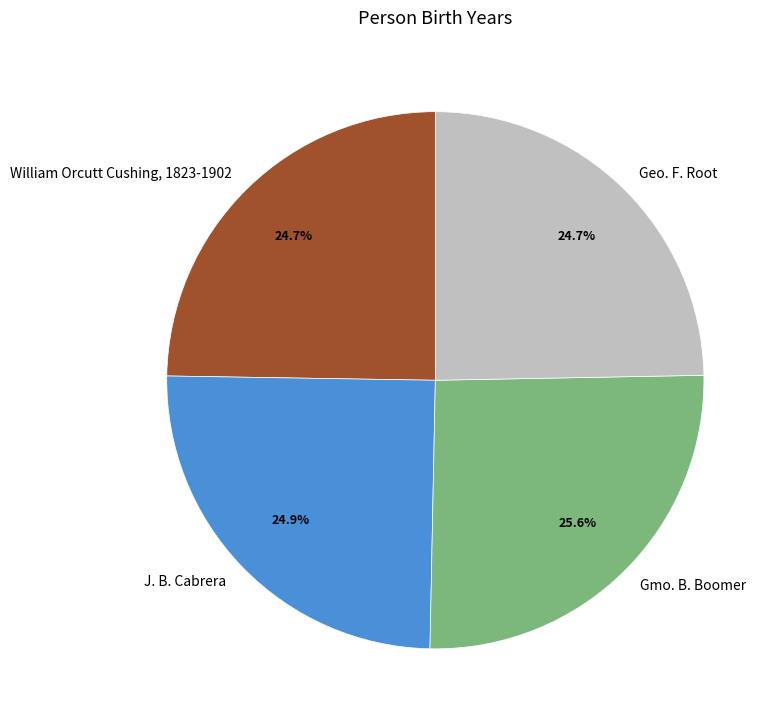

Does J. B. Cabrera account for over 50% of the chart?

No